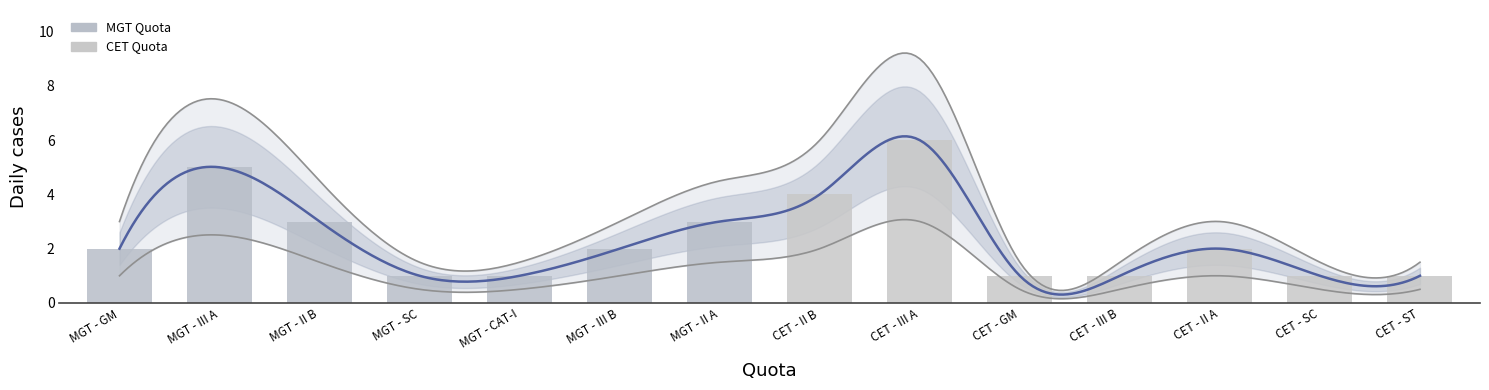

Rank the categories by value from lowest to highest.

MGT - SC, MGT - CAT-I, CET - GM, CET - III B, CET - SC, CET - ST, MGT - GM, MGT - III B, CET - II A, MGT - II B, MGT - II A, CET - II B, MGT - III A, CET - III A